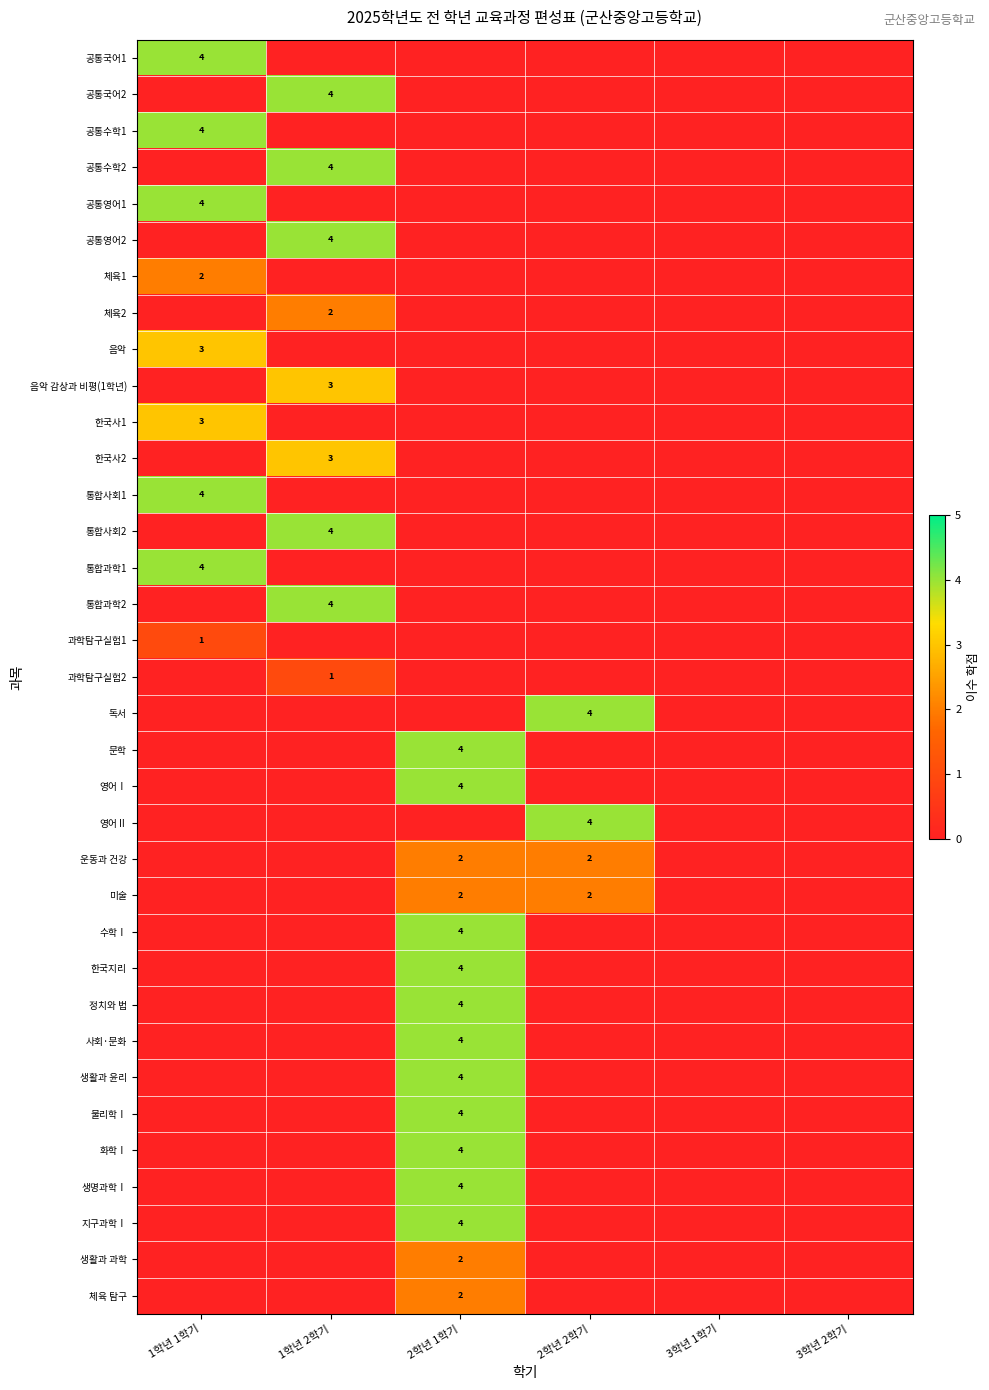

The value of 한국사2 at 1학년 2학기 is 3. True or false?

True